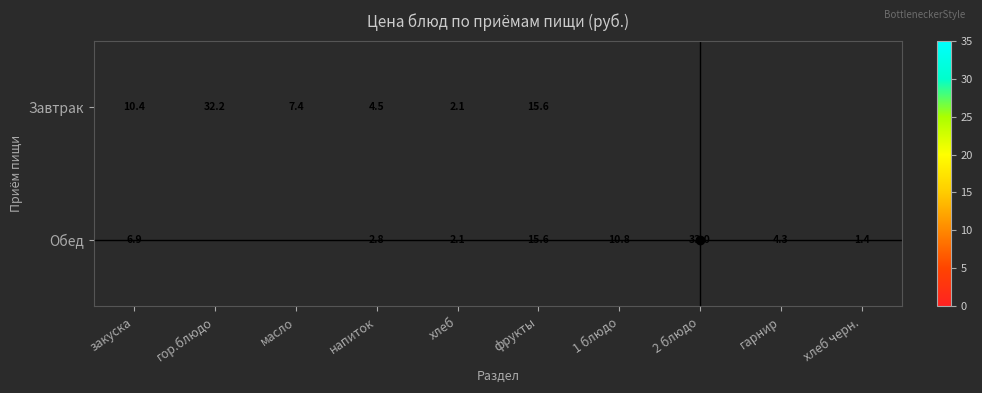

What is the sum of the Завтрак values at закуска and масло?

17.8